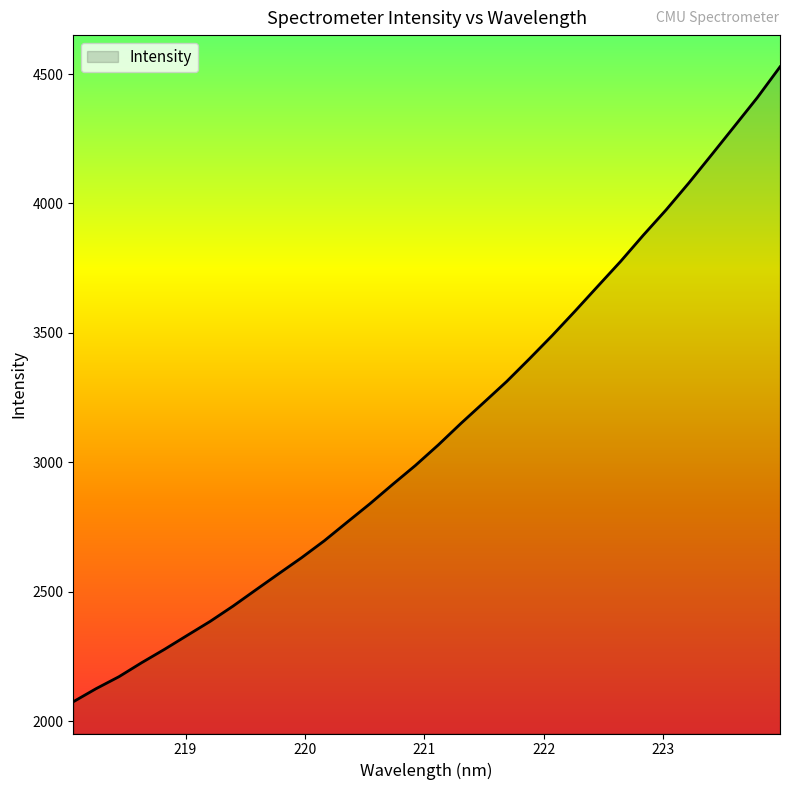

What is the minimum value shown in the chart?

2074.5